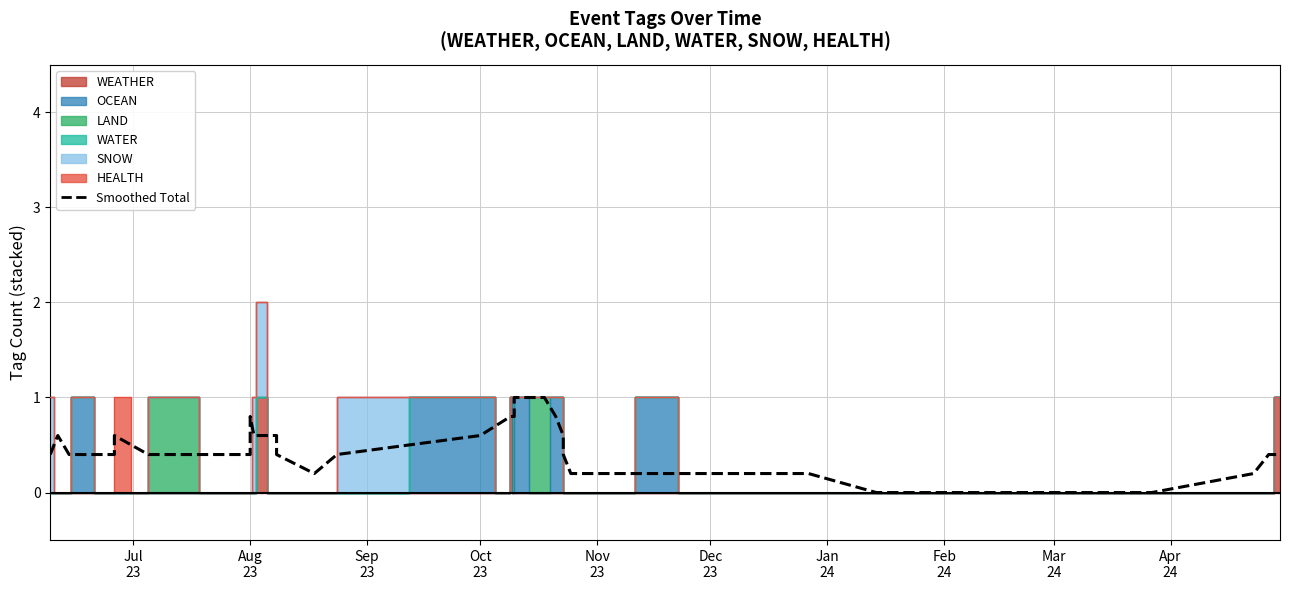

Reading left to right, extract all data points from this chart.

0.4	0.6	0.4	0.4	0.4	0.6	0.4	0.4	0.4	0.8	0.6	0.6	0.6	0.4	0.2	0.4	0.4	0.6	0.8	0.8	0.8	1.0	1.0	0.8	0.6	0.4	0.2	0.2	0.2	0.2	0.2	0.2	0.0	0.0	0.0	0.0	0.0	0.2	0.4	0.4